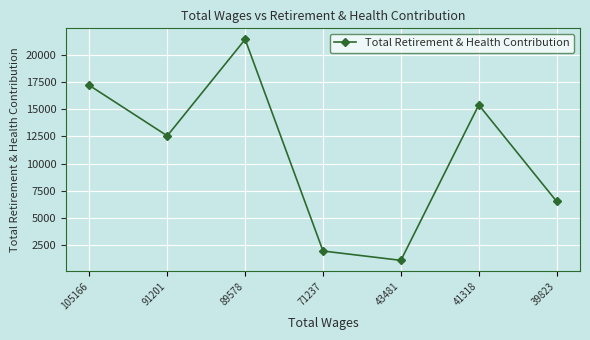

Rank the categories by value from lowest to highest.

43481, 71237, 39823, 91201, 41318, 105166, 89578